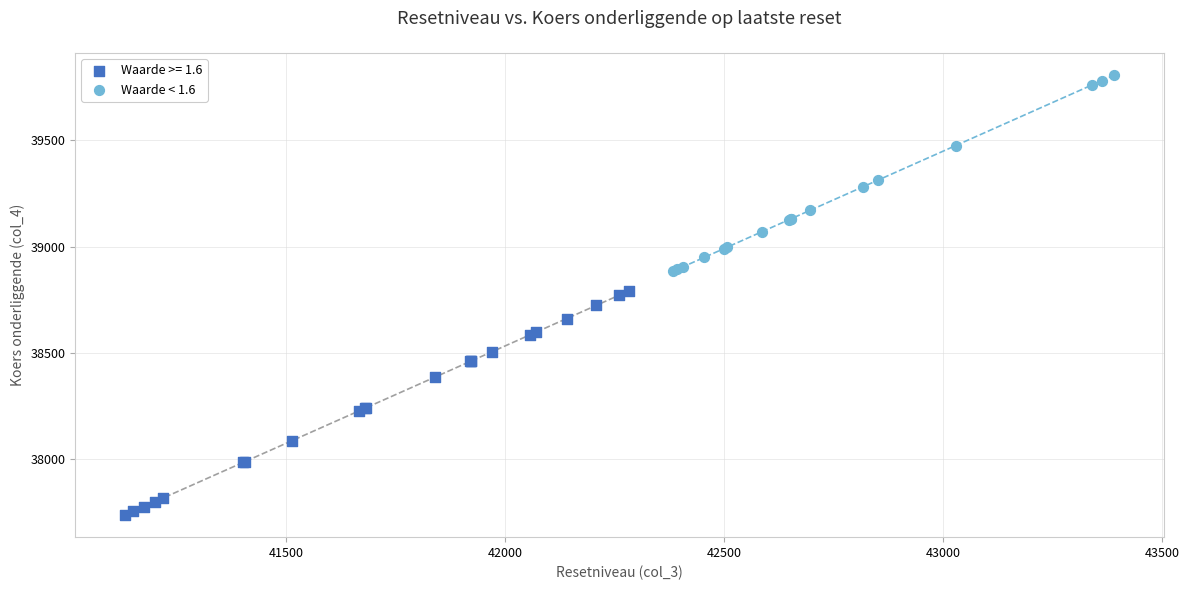

Which series contains the lowest Y value?

Waarde >= 1.6